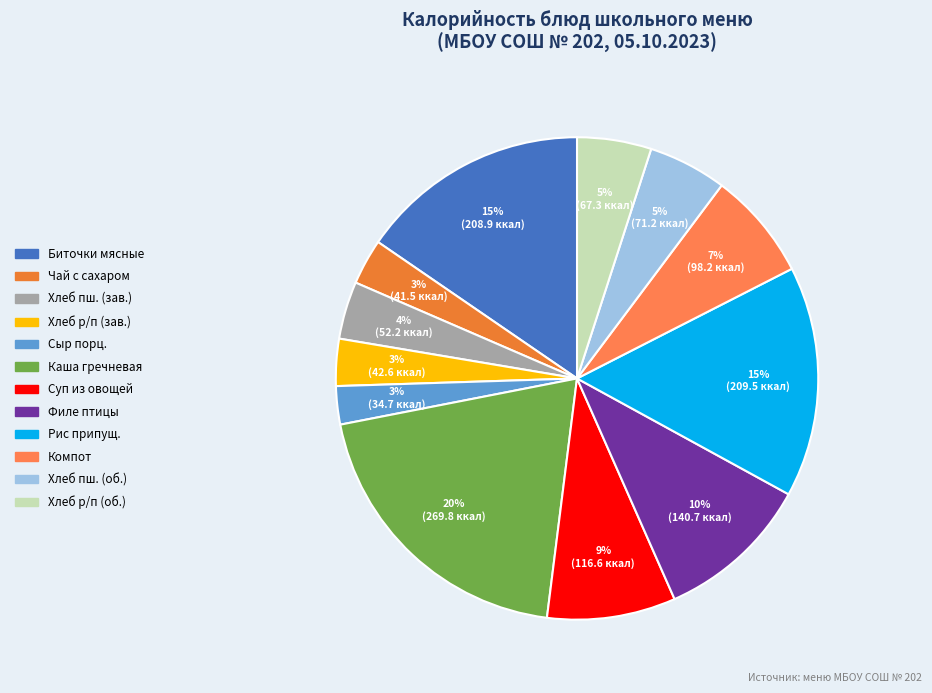

Does any single category account for the majority?

No